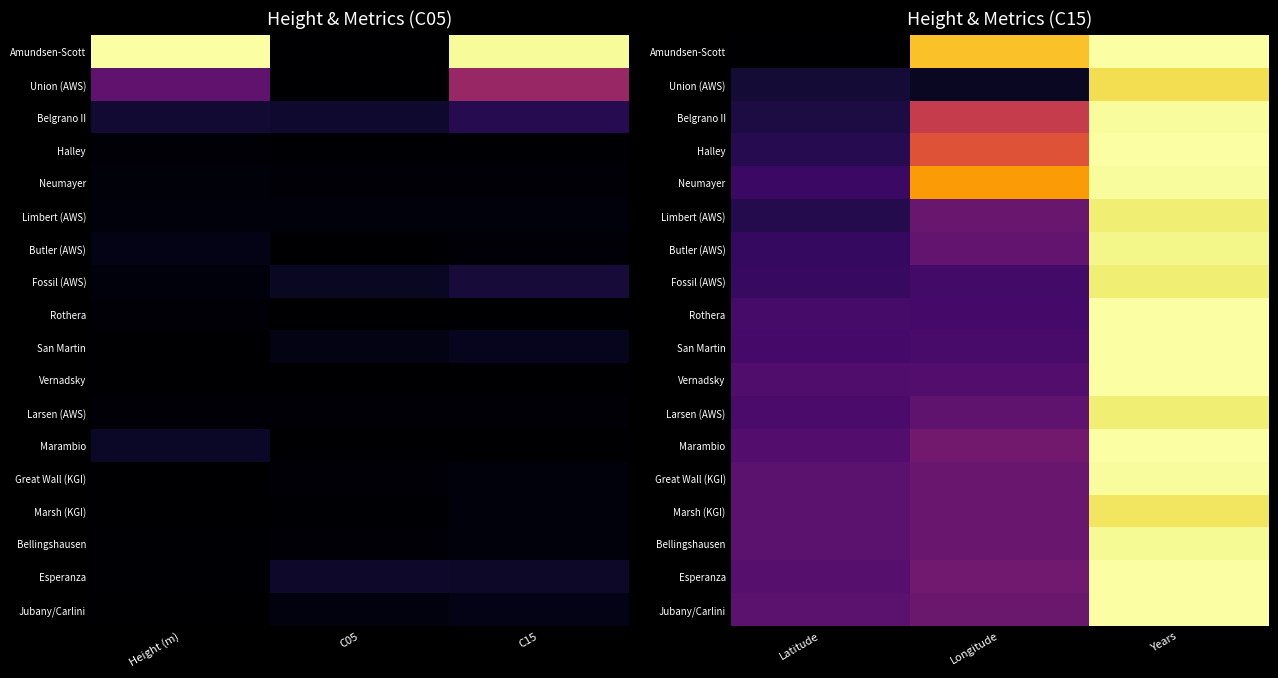

At how many categories does at least one series exceed 1?

1